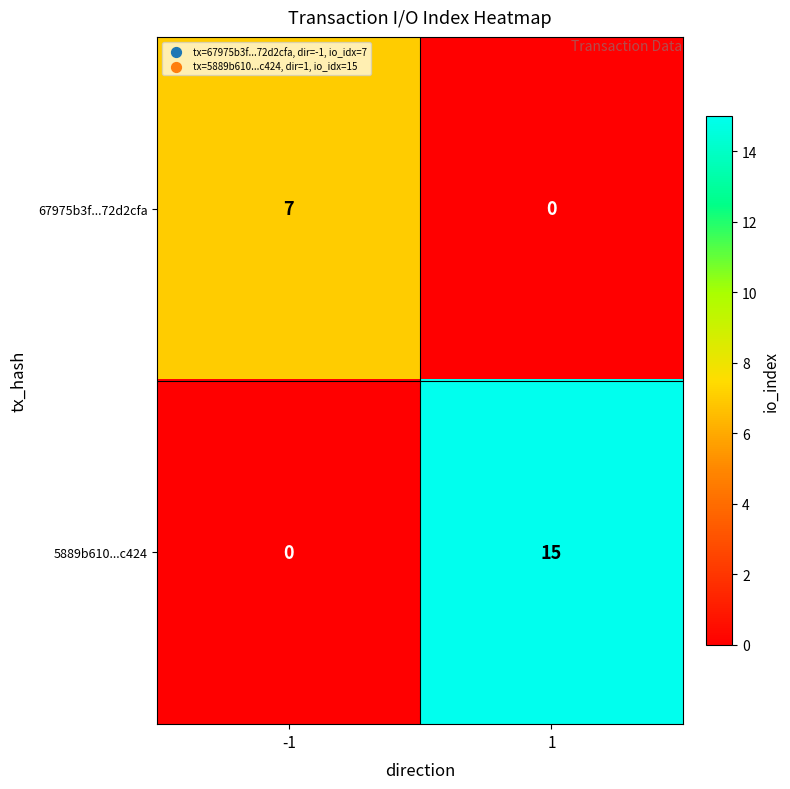

What is the difference between the highest and lowest values at 1?

15